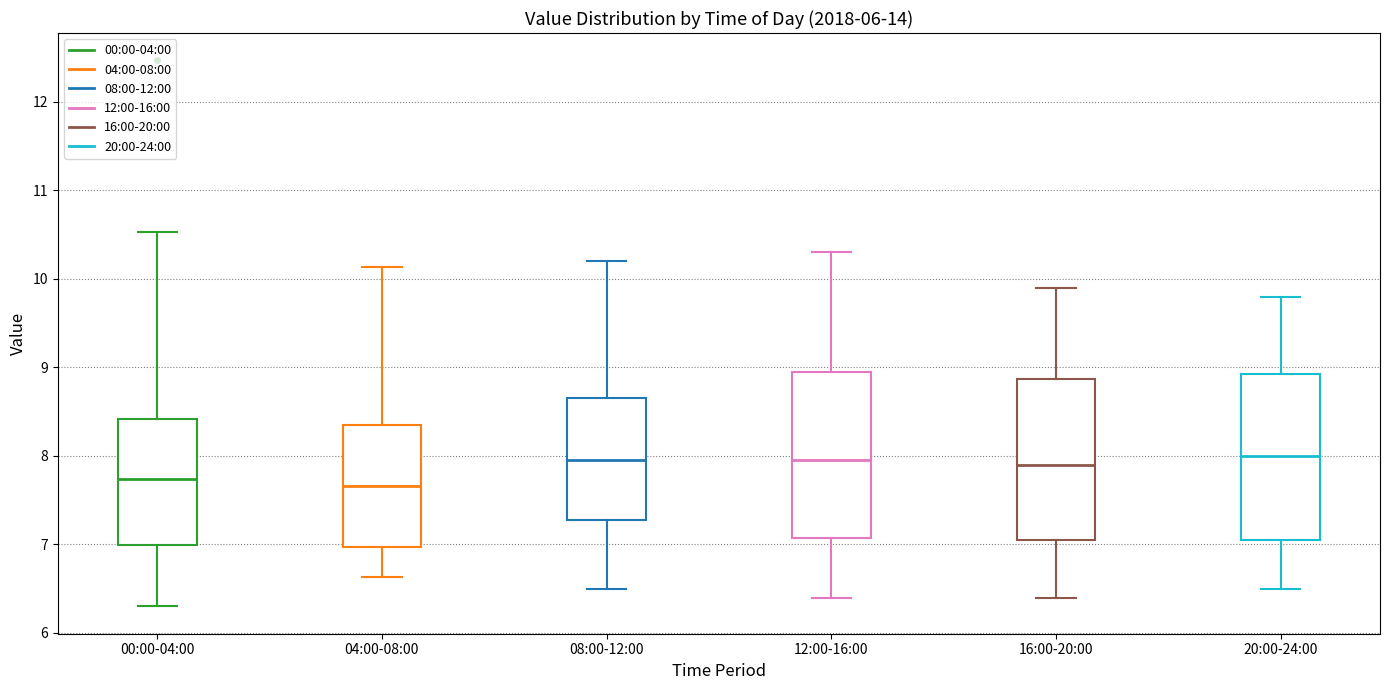

Reading left to right, transcribe this box plot: for each box, give where its median line is, the range the box spans, and where its two whiskers end, as read against the y-axis. The values are not printed on the chart, so give them approximately, as read against the axis.

00:00-04:00: median 7.7, box 7.0 to 8.4, whiskers 6.3 to 10.5
04:00-08:00: median 7.7, box 7.0 to 8.3, whiskers 6.6 to 10.1
08:00-12:00: median 8.0, box 7.3 to 8.7, whiskers 6.5 to 10.2
12:00-16:00: median 8.0, box 7.1 to 9.0, whiskers 6.4 to 10.3
16:00-20:00: median 7.9, box 7.1 to 8.9, whiskers 6.4 to 9.9
20:00-24:00: median 8.0, box 7.1 to 8.9, whiskers 6.5 to 9.8